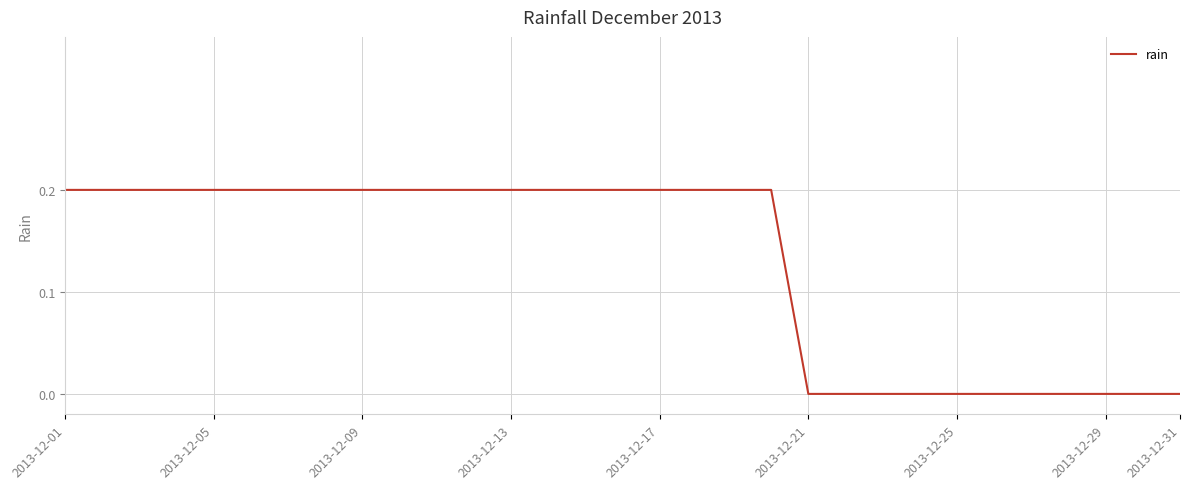

The value at 2013-12-29 is 0.0. True or false?

True